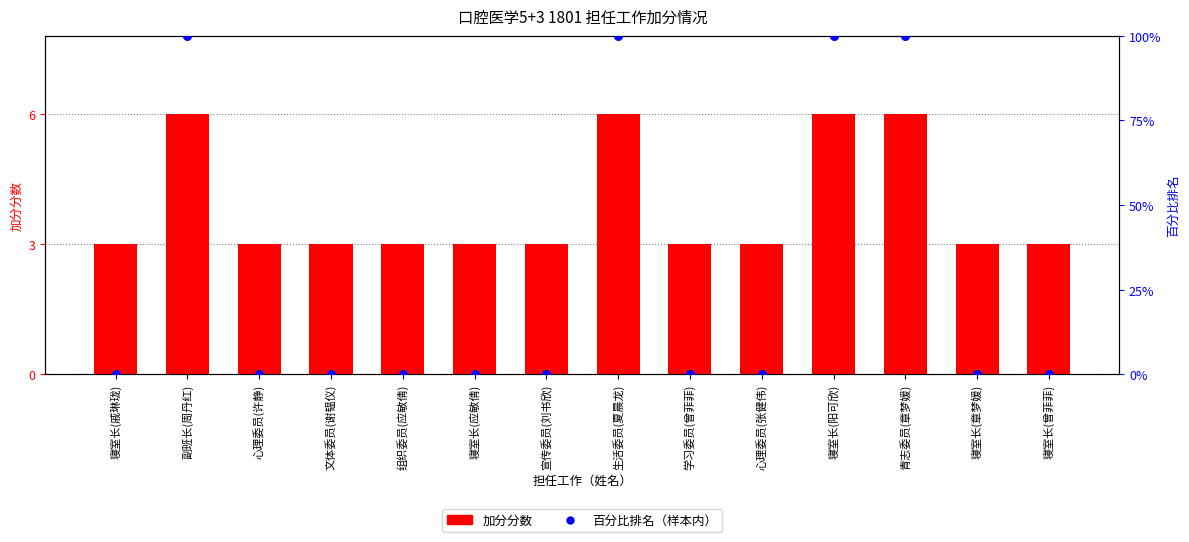

Which series reaches the maximum Y coordinate?

百分比排名（样本内）